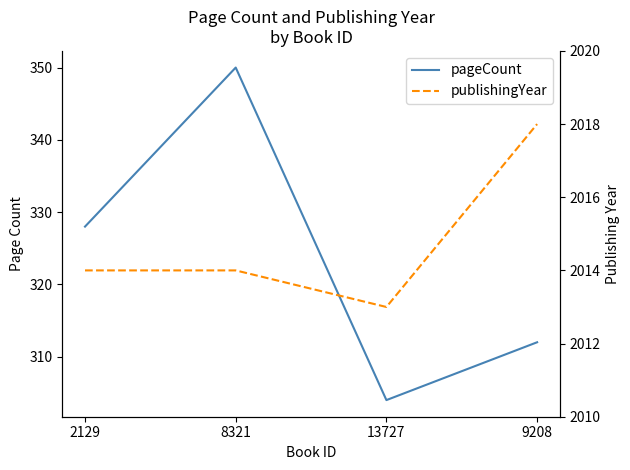

Does the chart display data point markers on the line(s)?

No